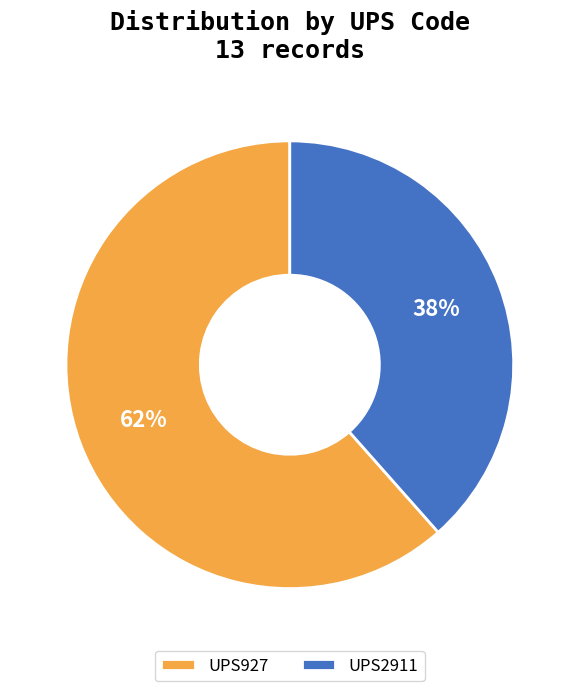

Between UPS2911 and UPS927, which is larger?

UPS927